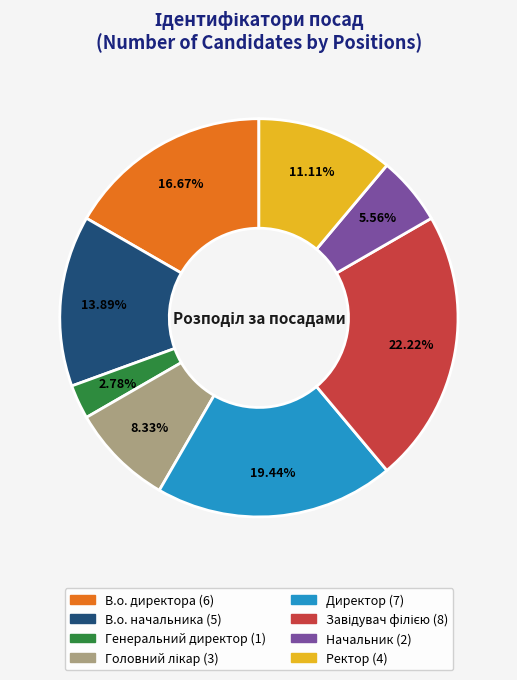

Is there any slice that represents more than half of the pie?

No